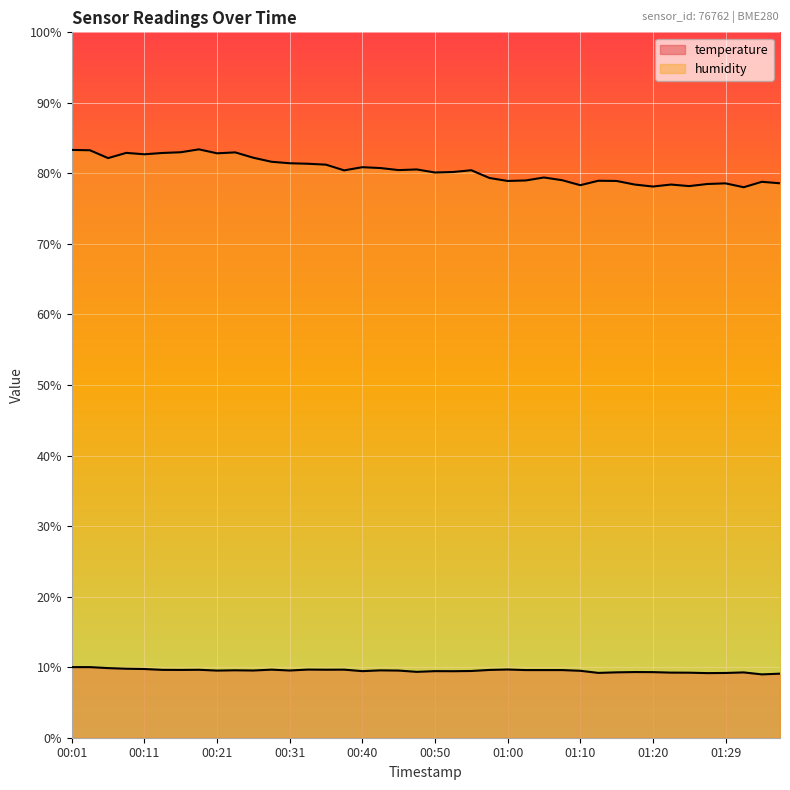

Reading left to right, what are all the values shown in this chart?

temperature: 10.0	10.0	9.9	9.8	9.7	9.6	9.6	9.6	9.5	9.6	9.5	9.7	9.5	9.7	9.6	9.7	9.4	9.6	9.5	9.3	9.4	9.4	9.5	9.6	9.7	9.6	9.6	9.6	9.5	9.2	9.3	9.3	9.3	9.2	9.2	9.2	9.2	9.3	9.0	9.1
humidity: 83.3	83.3	82.2	82.9	82.7	82.9	83.0	83.4	82.8	83.0	82.2	81.7	81.4	81.4	81.2	80.4	80.9	80.8	80.5	80.6	80.1	80.2	80.5	79.3	78.9	79.0	79.4	79.0	78.3	79.0	78.9	78.4	78.1	78.4	78.2	78.5	78.6	78.0	78.8	78.6